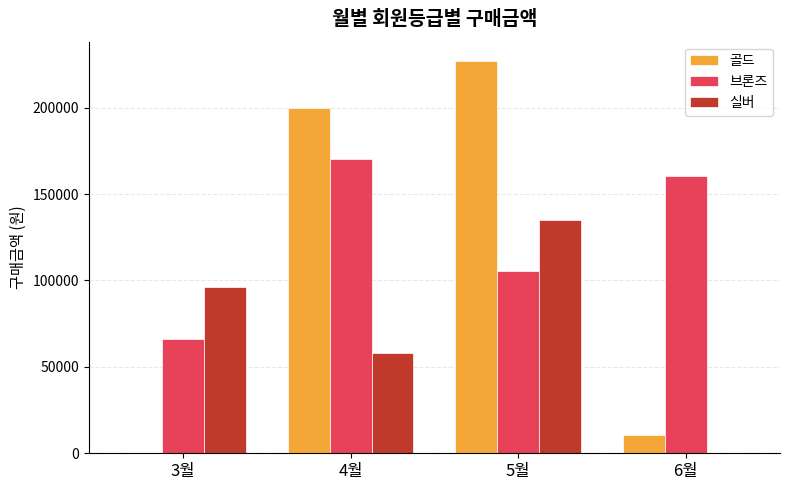

At which category is the sum across all series the highest?

5월